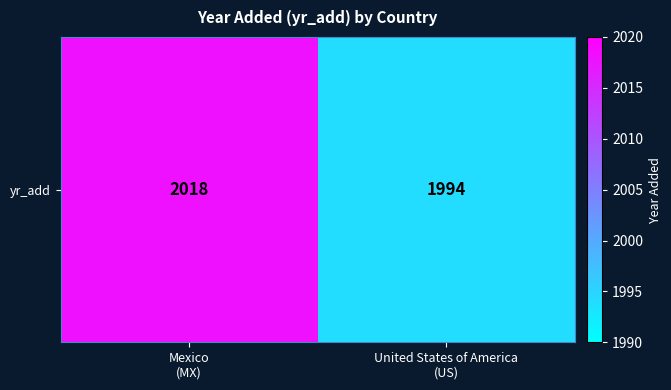

Is it true that the value at United States of America
(US) is 1994?

True